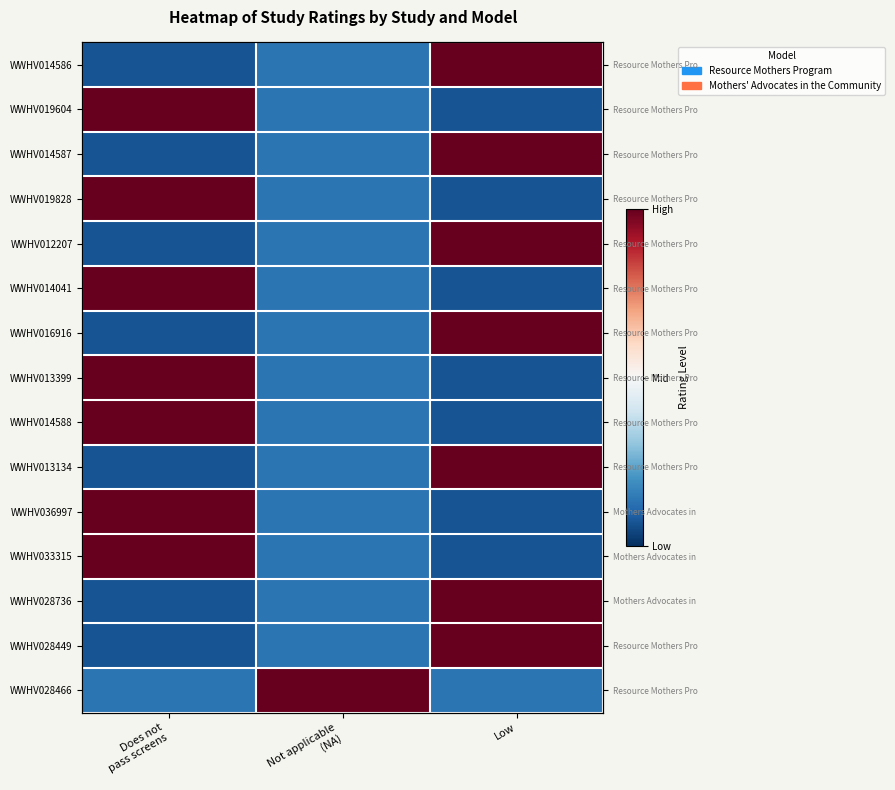

The WWHV033315 series shows 0.1 at Low. True or false?

True